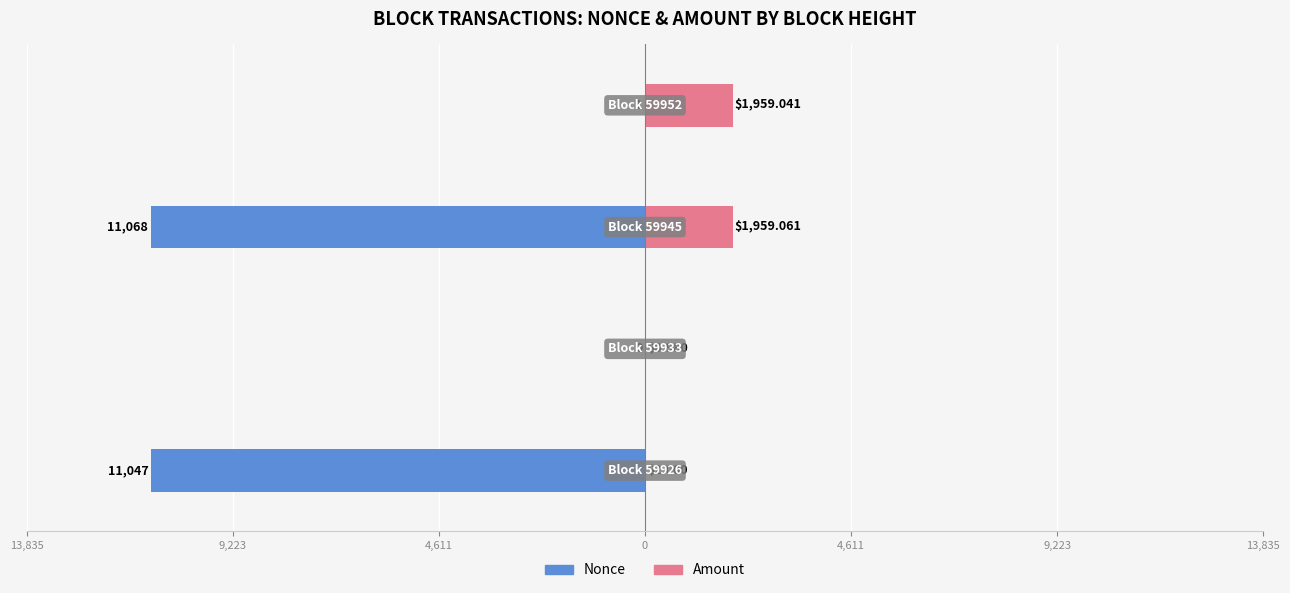

Is the value of Amount at 4,611 greater than the value of Nonce at 0?

Yes